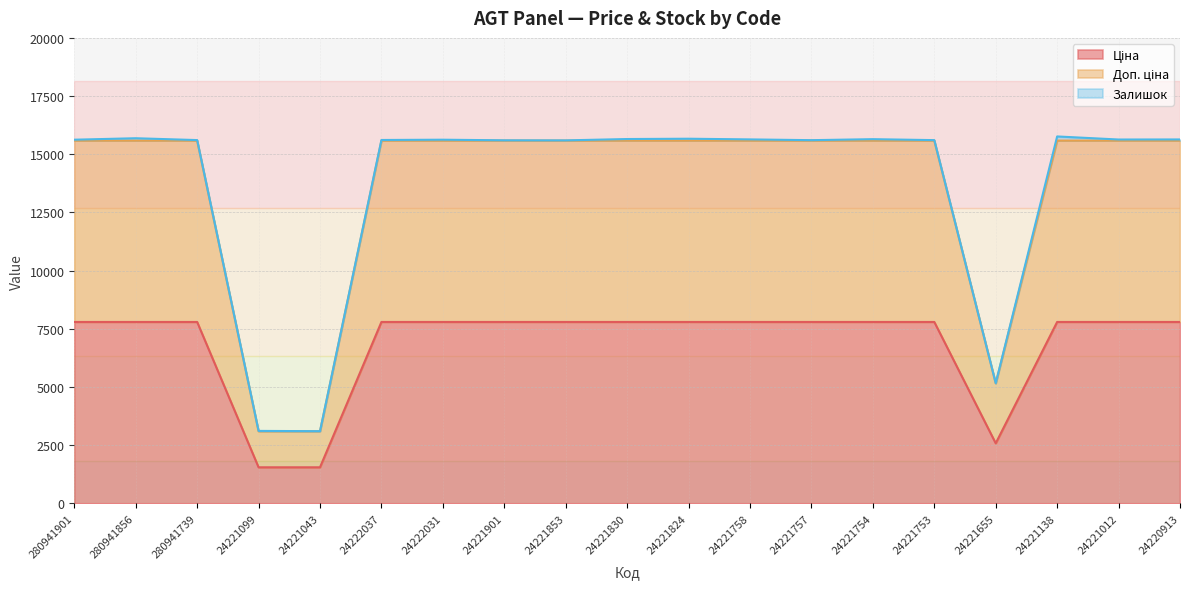

At how many categories does at least one series exceed 11455?

16